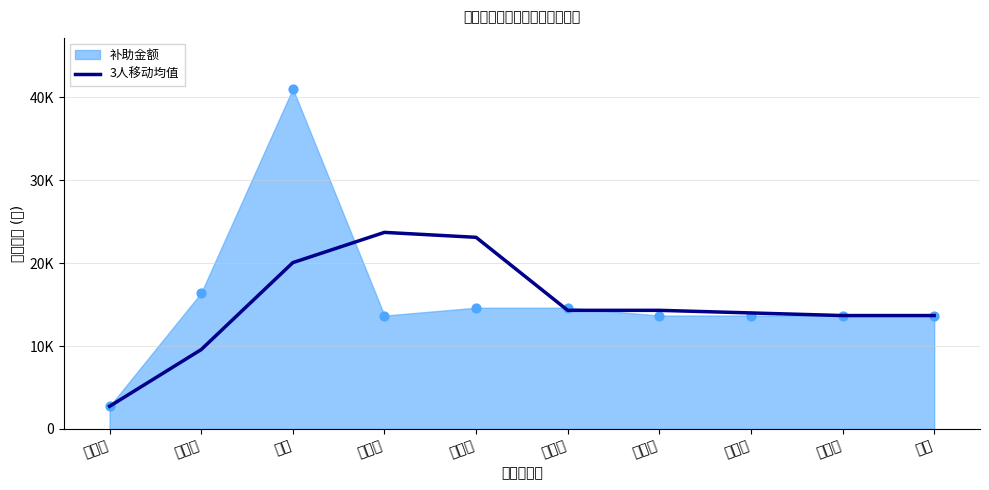

What is the ratio of the value at 赵鑫 to the value at 赵安达?

1.4